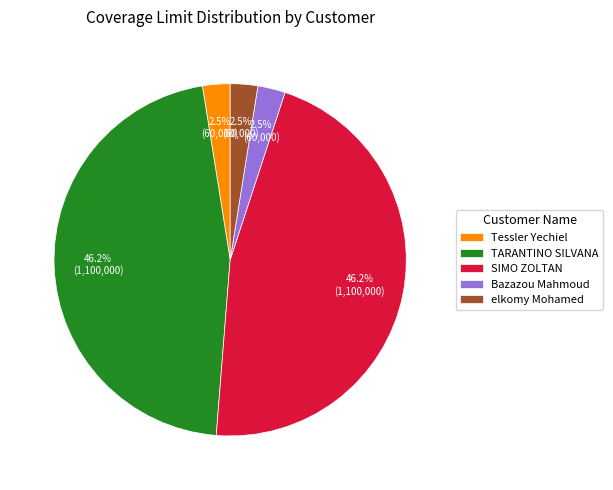

What is the ratio of the value at Tessler Yechiel to the value at elkomy Mohamed?

1.0